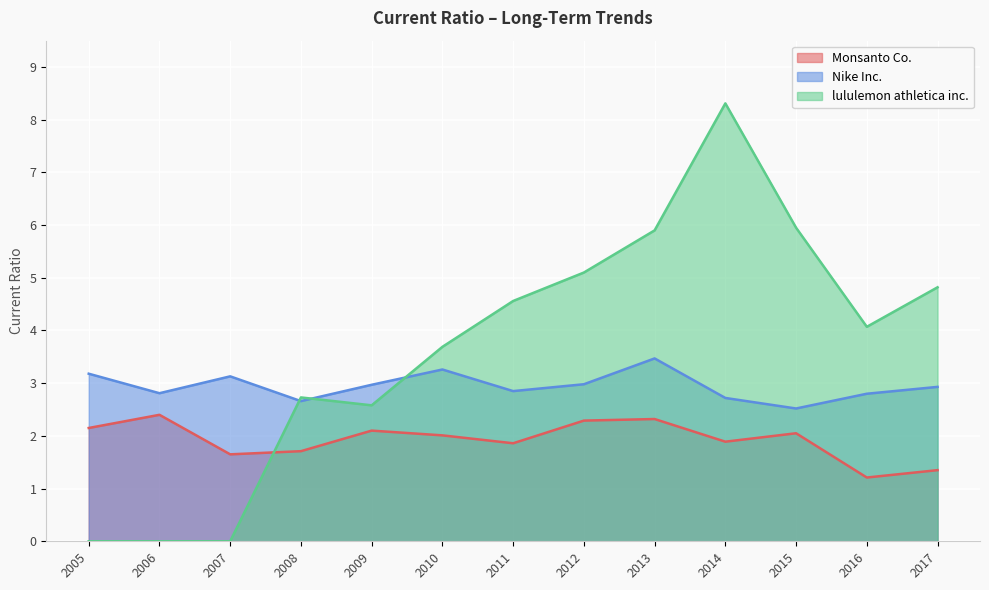

Which series ends up on top after the final intersection of Monsanto Co. and lululemon athletica inc.?

lululemon athletica inc.